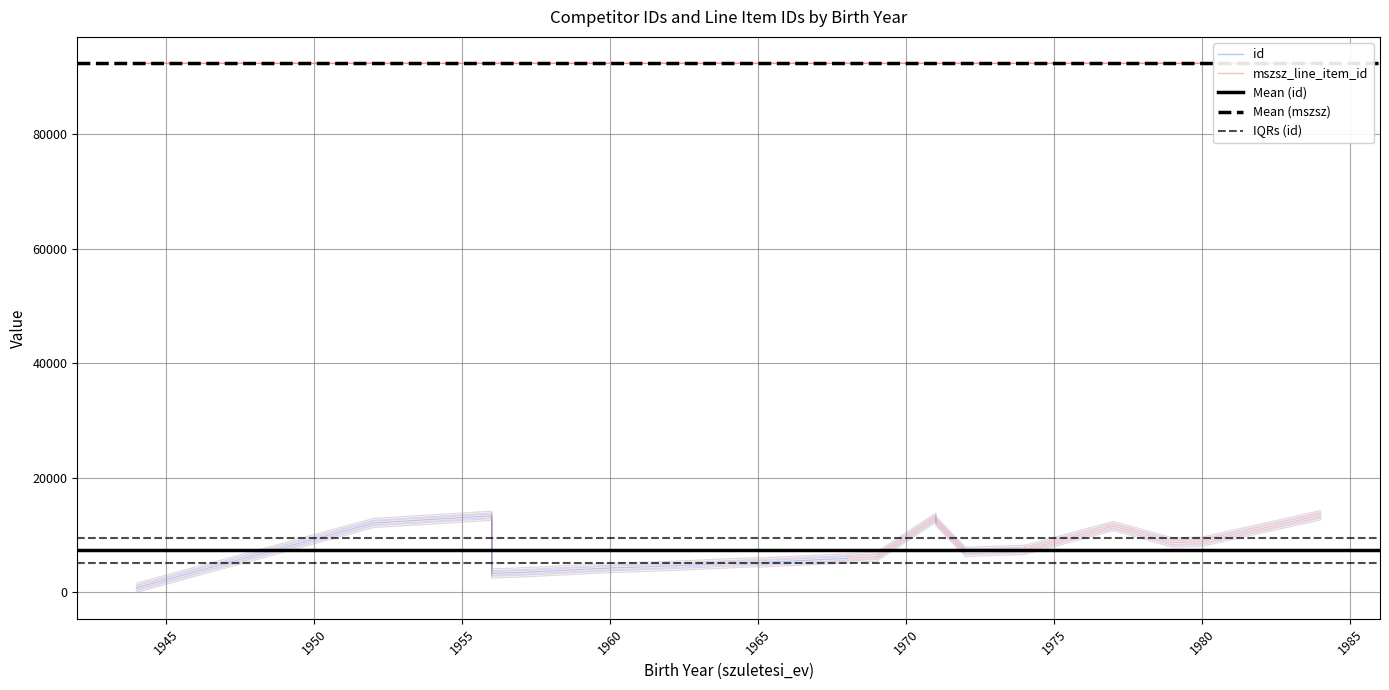

What is the difference between the mszsz_line_item_id values at 1977 and 1964?

1